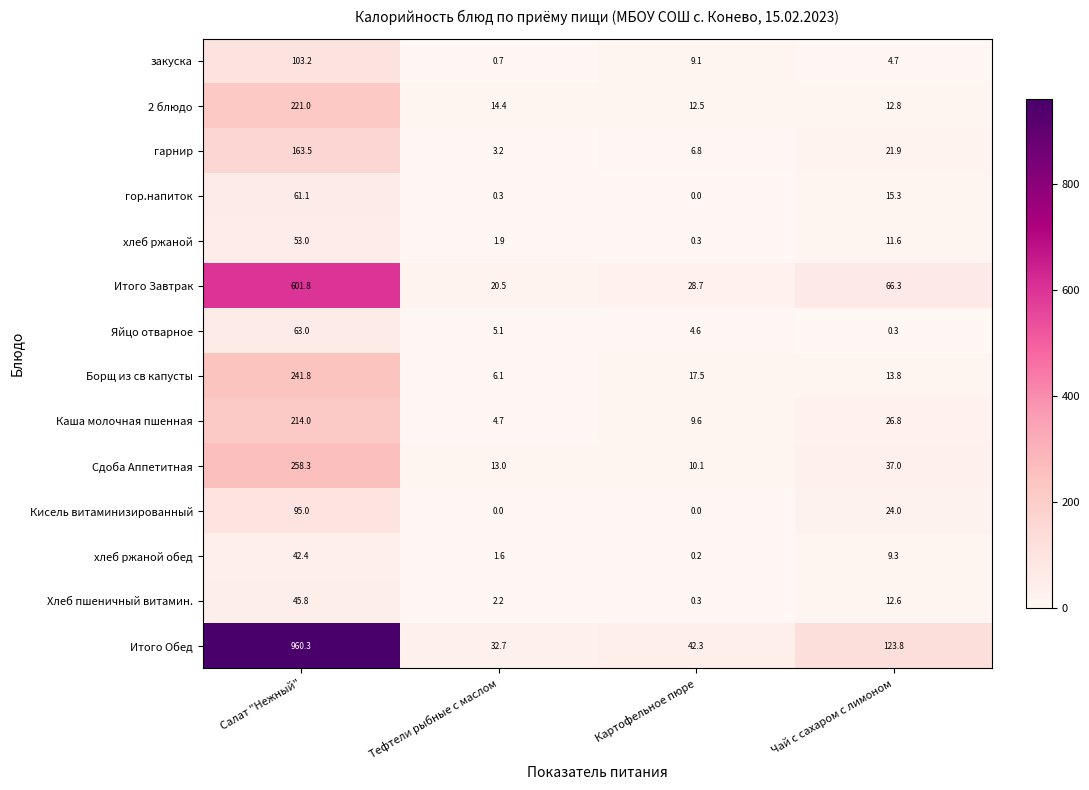

Is it true that гарнир equals 3.2 at Тефтели рыбные с маслом?

True